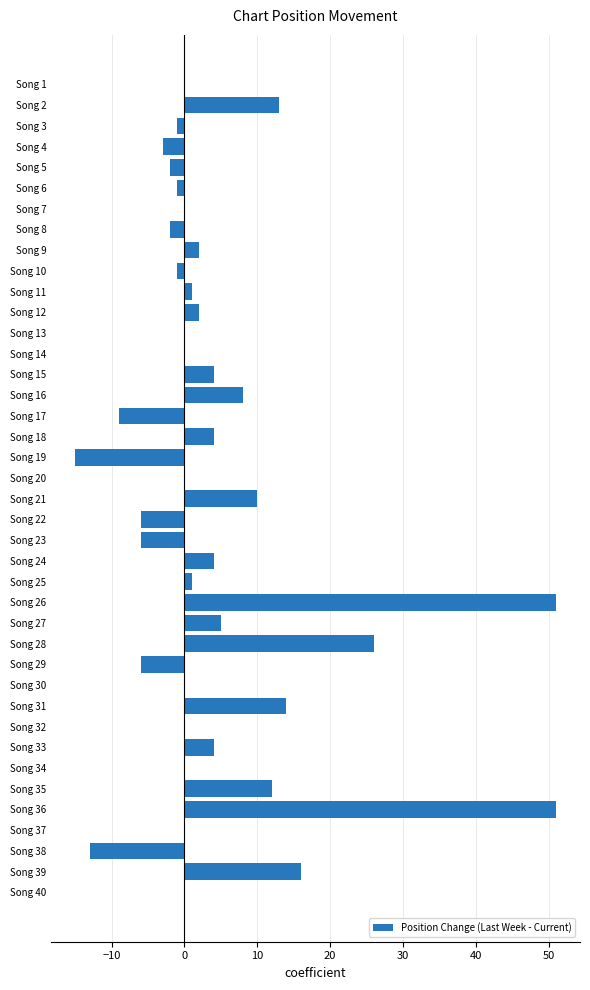

What is the maximum value shown in the chart?

51